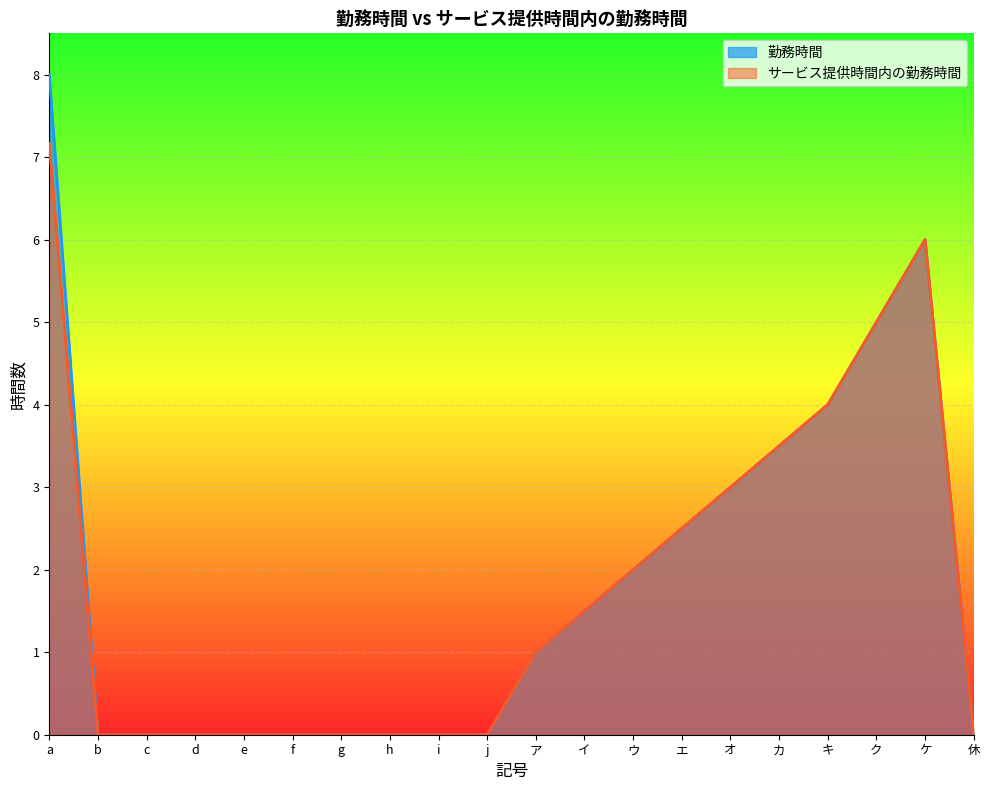

True or false: サービス提供時間内の勤務時間 and 勤務時間 intersect in this chart.

False